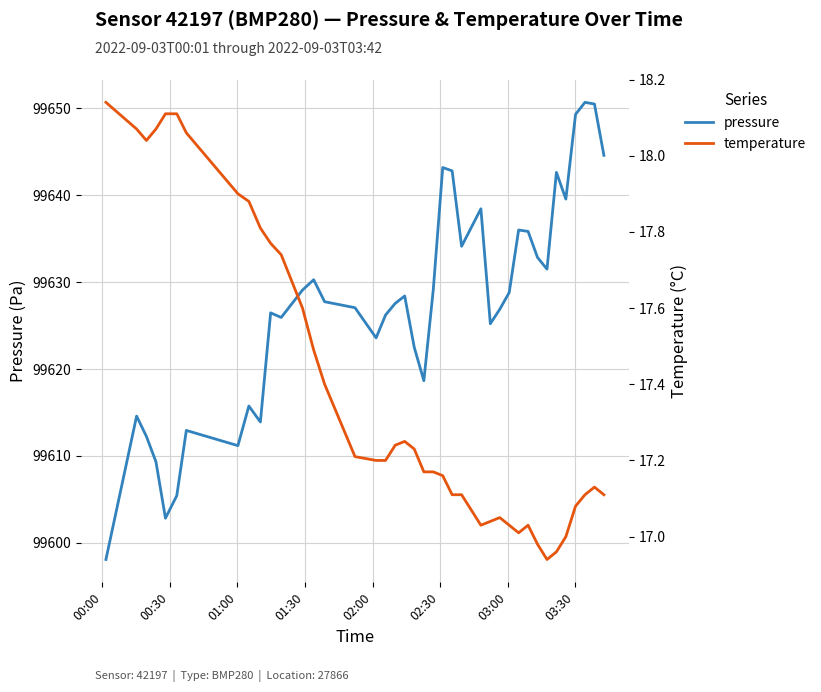

Count the number of categories in the chart.

40